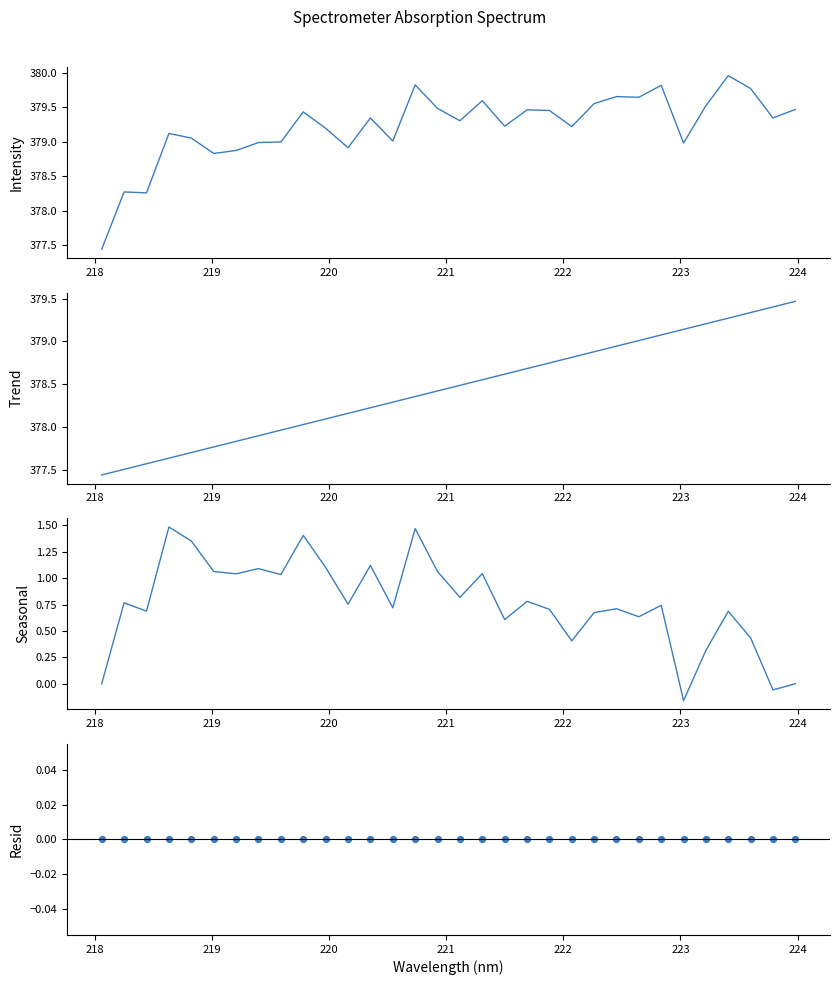

Which series has the largest total across all categories?

Spectrum